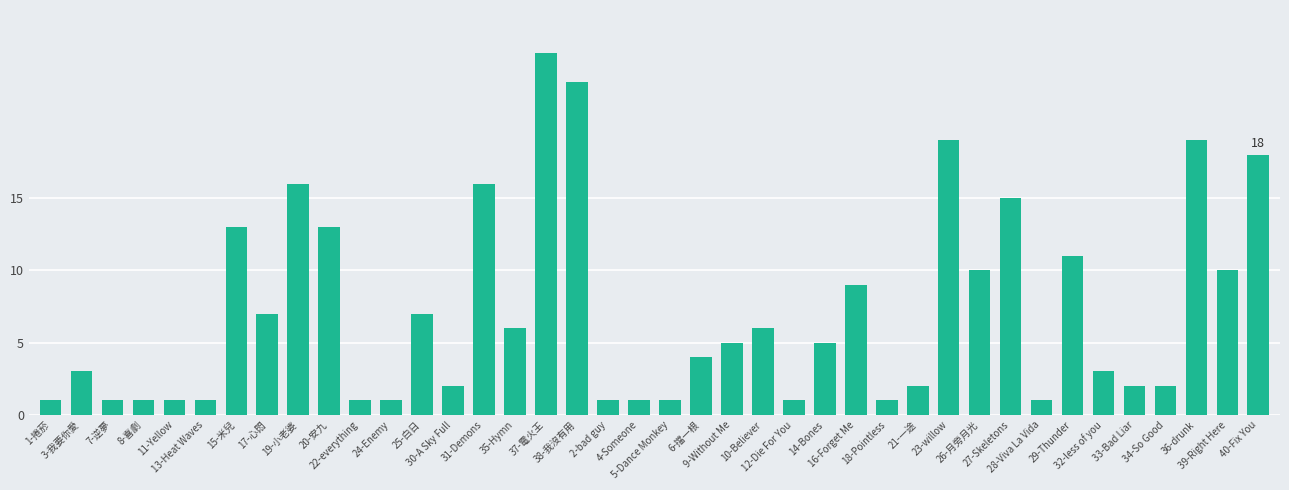

What is the average value?

7